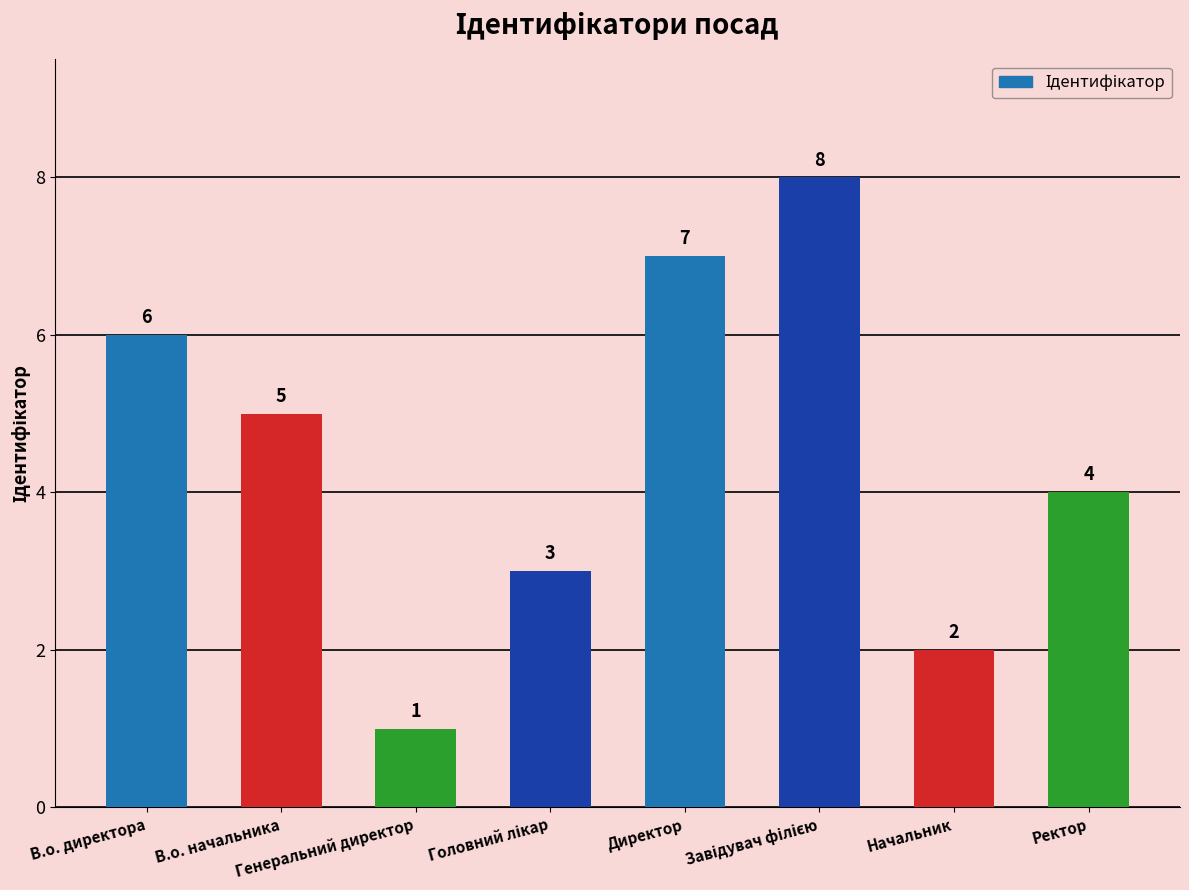

Reading left to right, transcribe all the data shown in this chart.

6	5	1	3	7	8	2	4